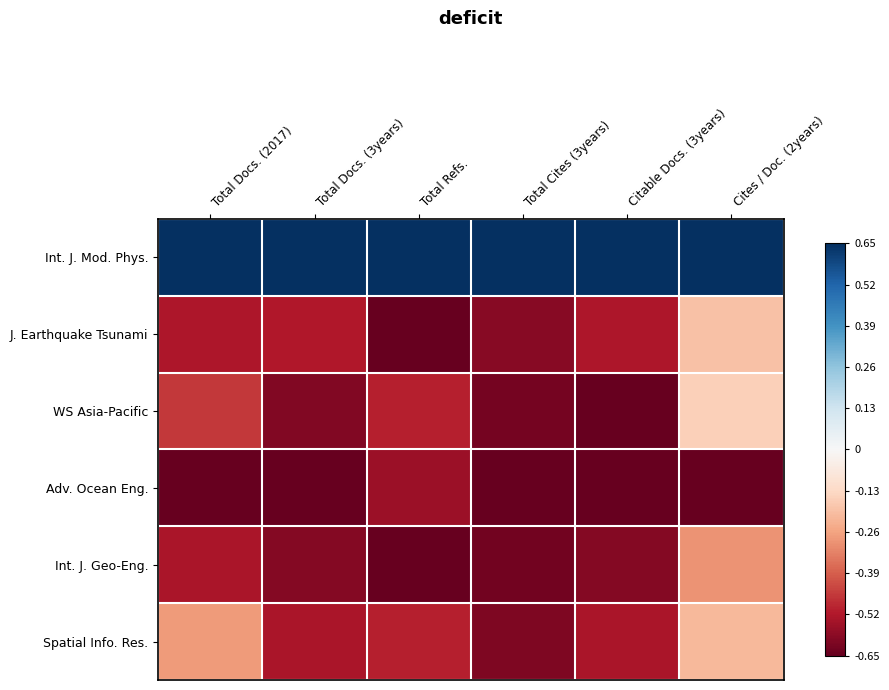

Reading right to left, extract all data points from this chart.

Int. J. Mod. Phys.: Cites / Doc. (2years)=0.7	Citable Docs. (3years)=0.7	Total Cites (3years)=0.7	Total Refs.=0.7	Total Docs. (3years)=0.7	Total Docs. (2017)=0.7
J. Earthquake Tsunami: Cites / Doc. (2years)=-0.2	Citable Docs. (3years)=-0.5	Total Cites (3years)=-0.6	Total Refs.=-0.7	Total Docs. (3years)=-0.5	Total Docs. (2017)=-0.5
WS Asia-Pacific: Cites / Doc. (2years)=-0.2	Citable Docs. (3years)=-0.7	Total Cites (3years)=-0.6	Total Refs.=-0.5	Total Docs. (3years)=-0.6	Total Docs. (2017)=-0.5
Adv. Ocean Eng.: Cites / Doc. (2years)=-0.7	Citable Docs. (3years)=-0.7	Total Cites (3years)=-0.7	Total Refs.=-0.6	Total Docs. (3years)=-0.7	Total Docs. (2017)=-0.7
Int. J. Geo-Eng.: Cites / Doc. (2years)=-0.3	Citable Docs. (3years)=-0.6	Total Cites (3years)=-0.6	Total Refs.=-0.6	Total Docs. (3years)=-0.6	Total Docs. (2017)=-0.5
Spatial Info. Res.: Cites / Doc. (2years)=-0.2	Citable Docs. (3years)=-0.5	Total Cites (3years)=-0.6	Total Refs.=-0.5	Total Docs. (3years)=-0.5	Total Docs. (2017)=-0.3